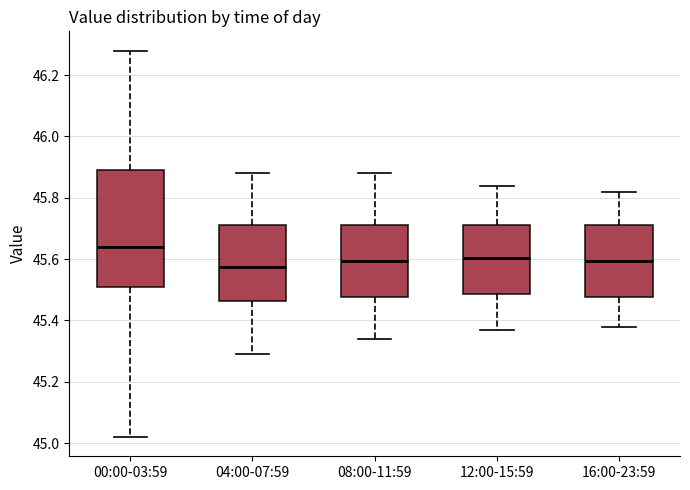

Where is the lower edge of the box for 16:00-23:59 on the y-axis? The values are not printed on the chart, so give them approximately, as read against the axis.

45.48